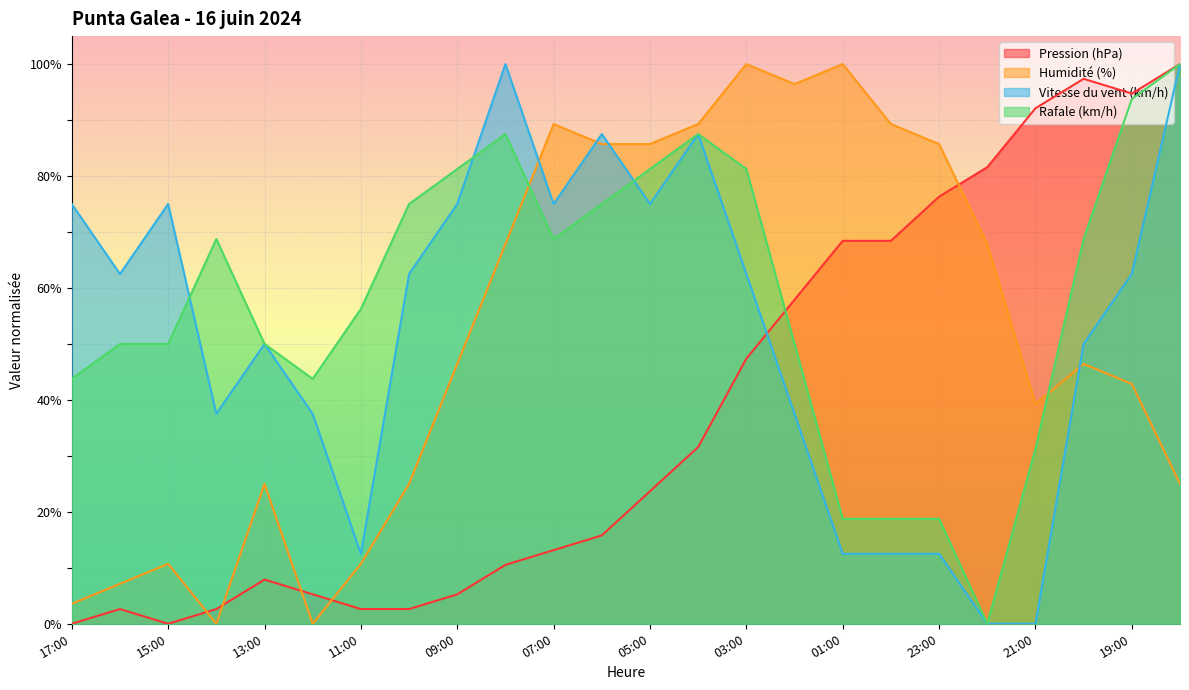

How many values in the Vitesse du vent (km/h) series exceed 62?

13